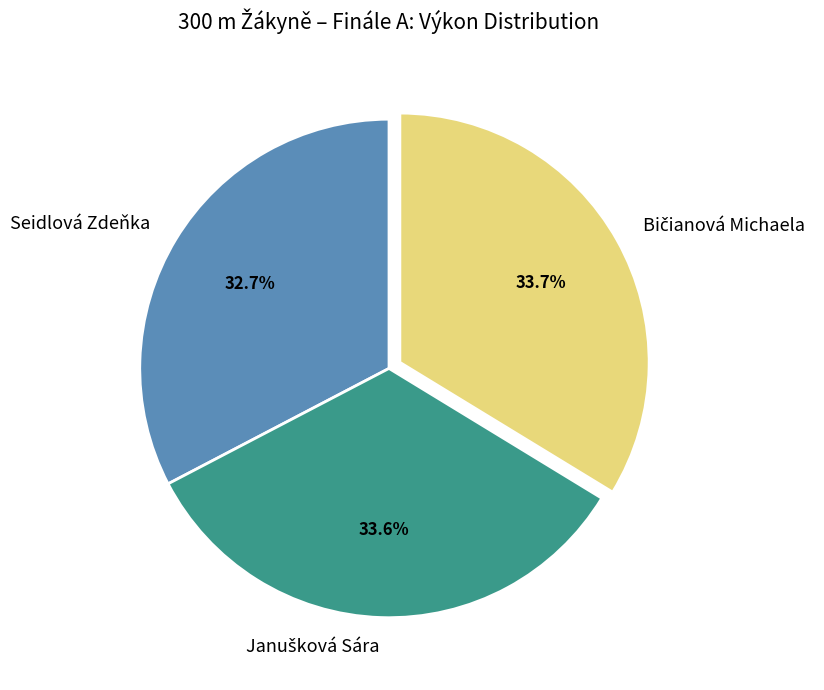

To the nearest percent, what is the average slice percentage?

33%